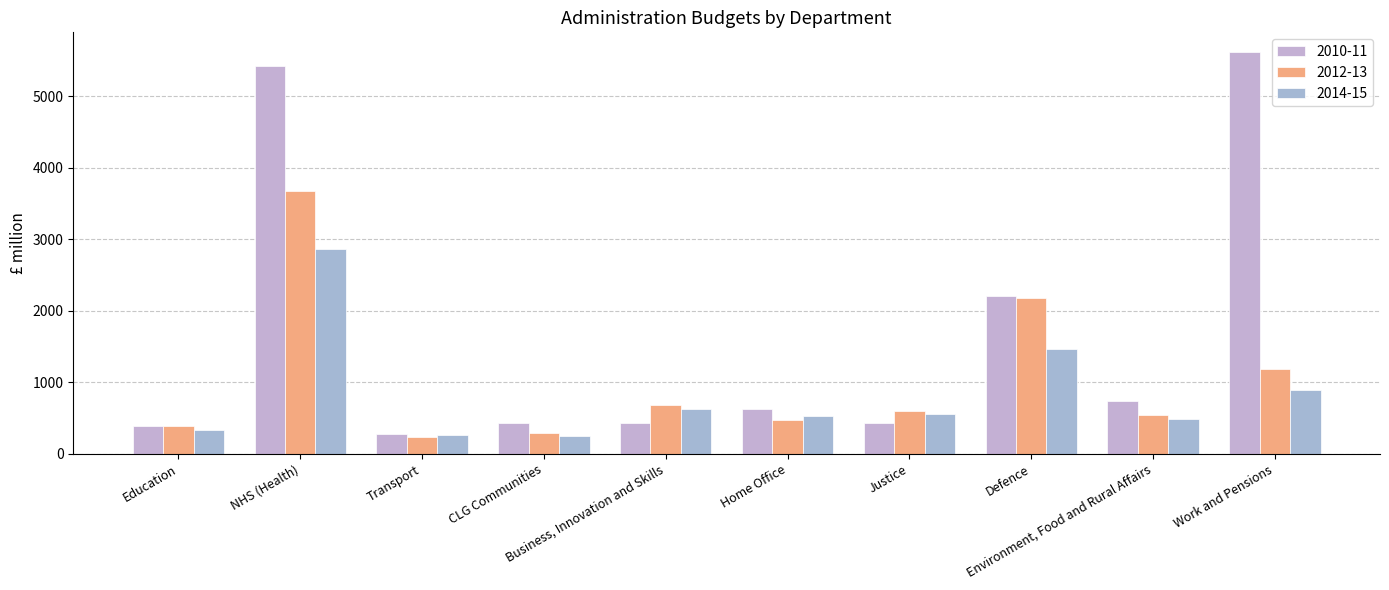

The 2010-11 series shows 618 at Justice. True or false?

False